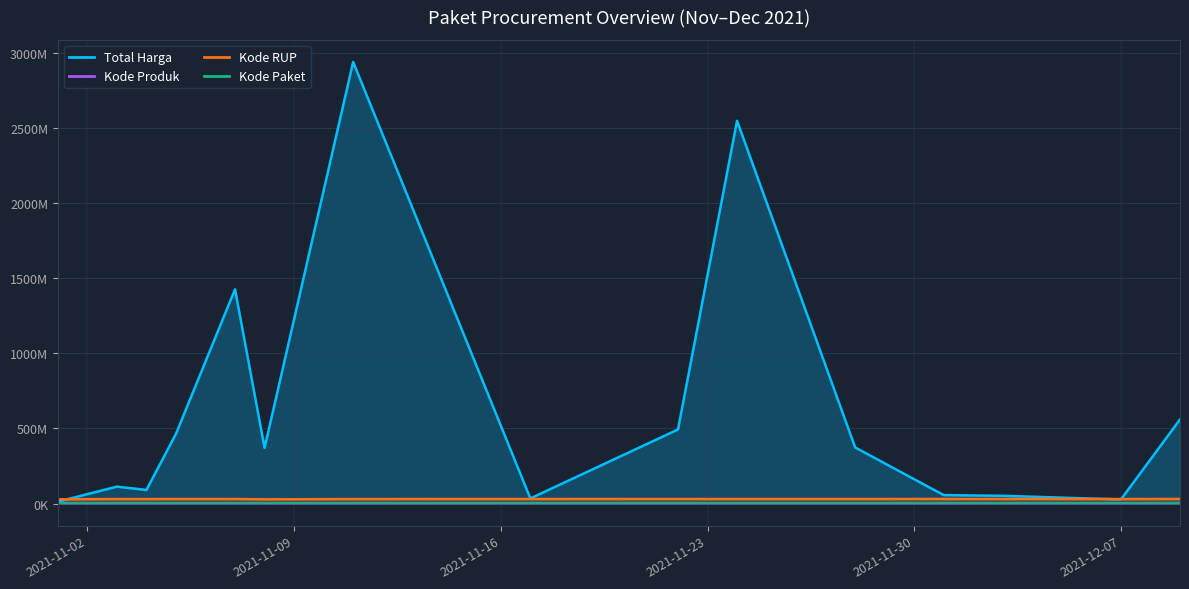

The value of Kode Produk at 2021-11-28 is 1927727. True or false?

False